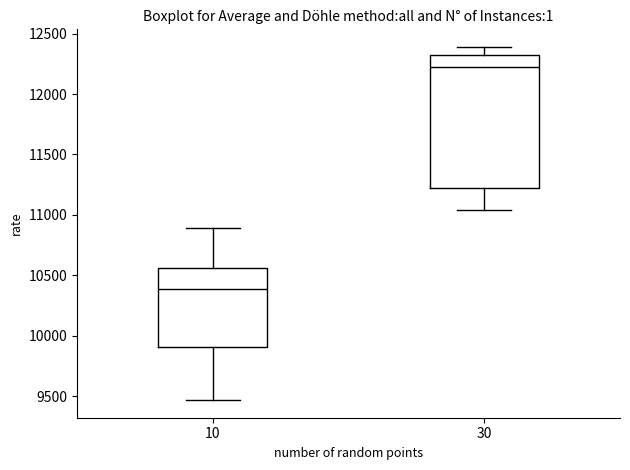

Where does the median line of the box at x = 10 sit on the y-axis? The values are not printed on the chart, so give them approximately, as read against the axis.

10400